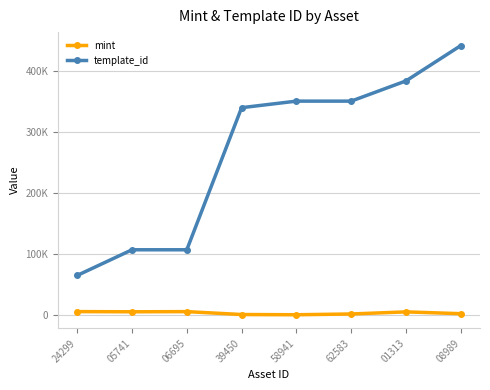

What is the label of the 6th point from the left?

62583